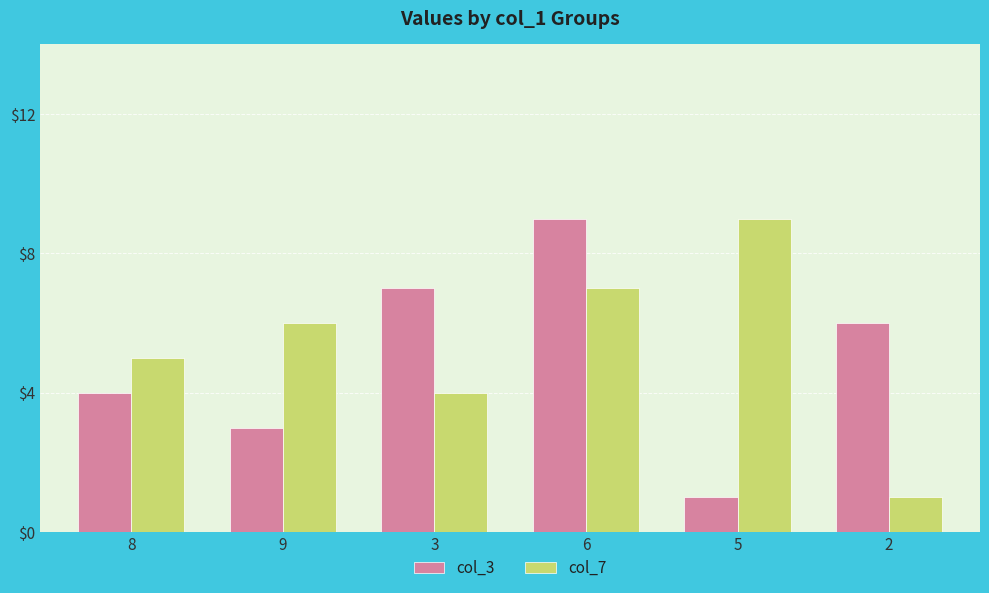

List the series in order of their overall mean, highest first.

col_7, col_3